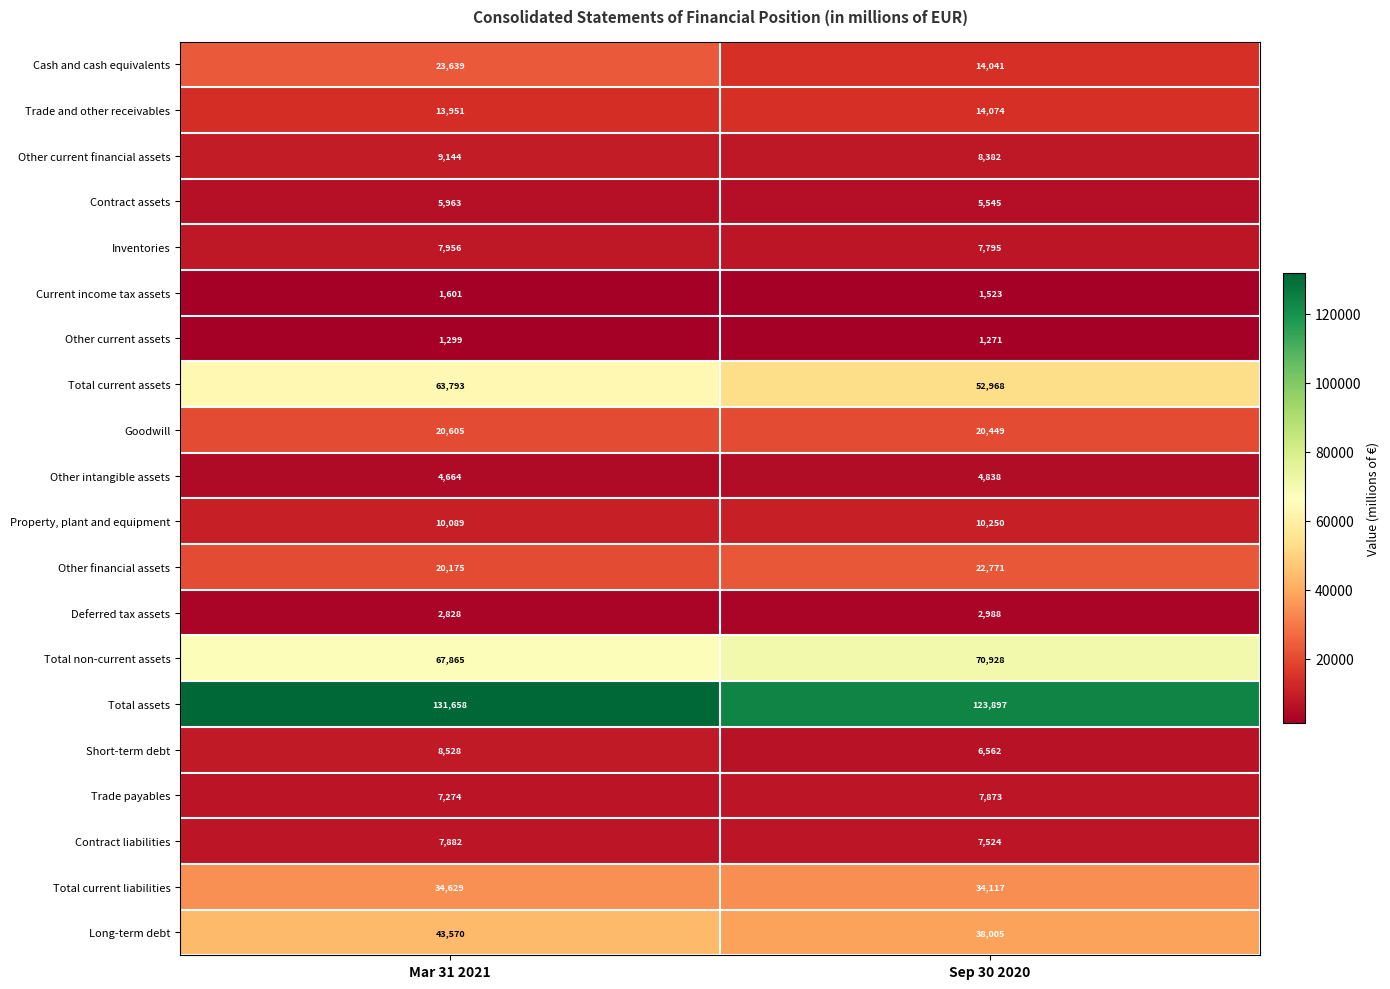

The value of Other financial assets at Sep 30 2020 is 22771. True or false?

True